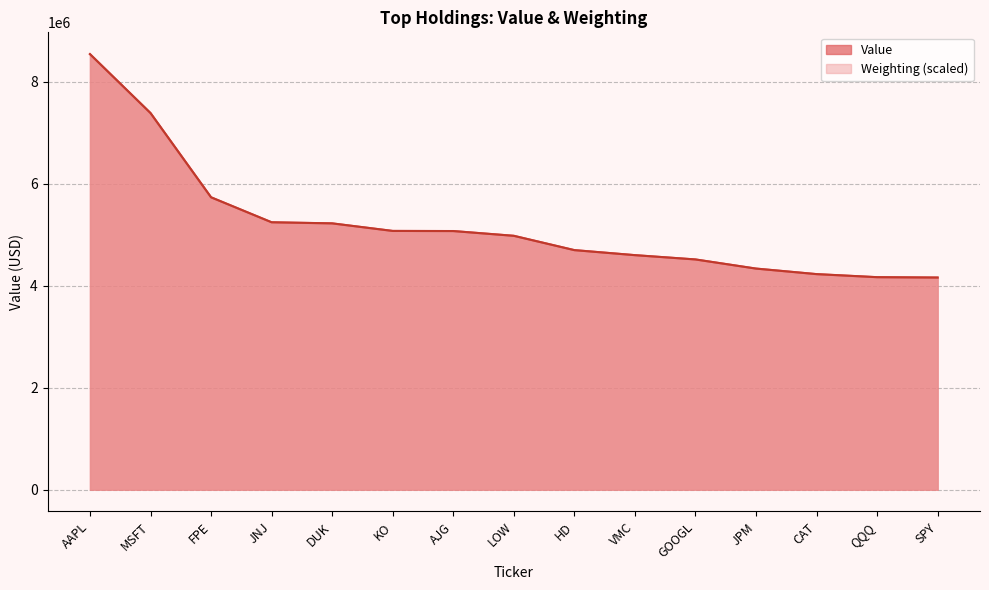

What is the sum of all Weighting values?

77996045.5